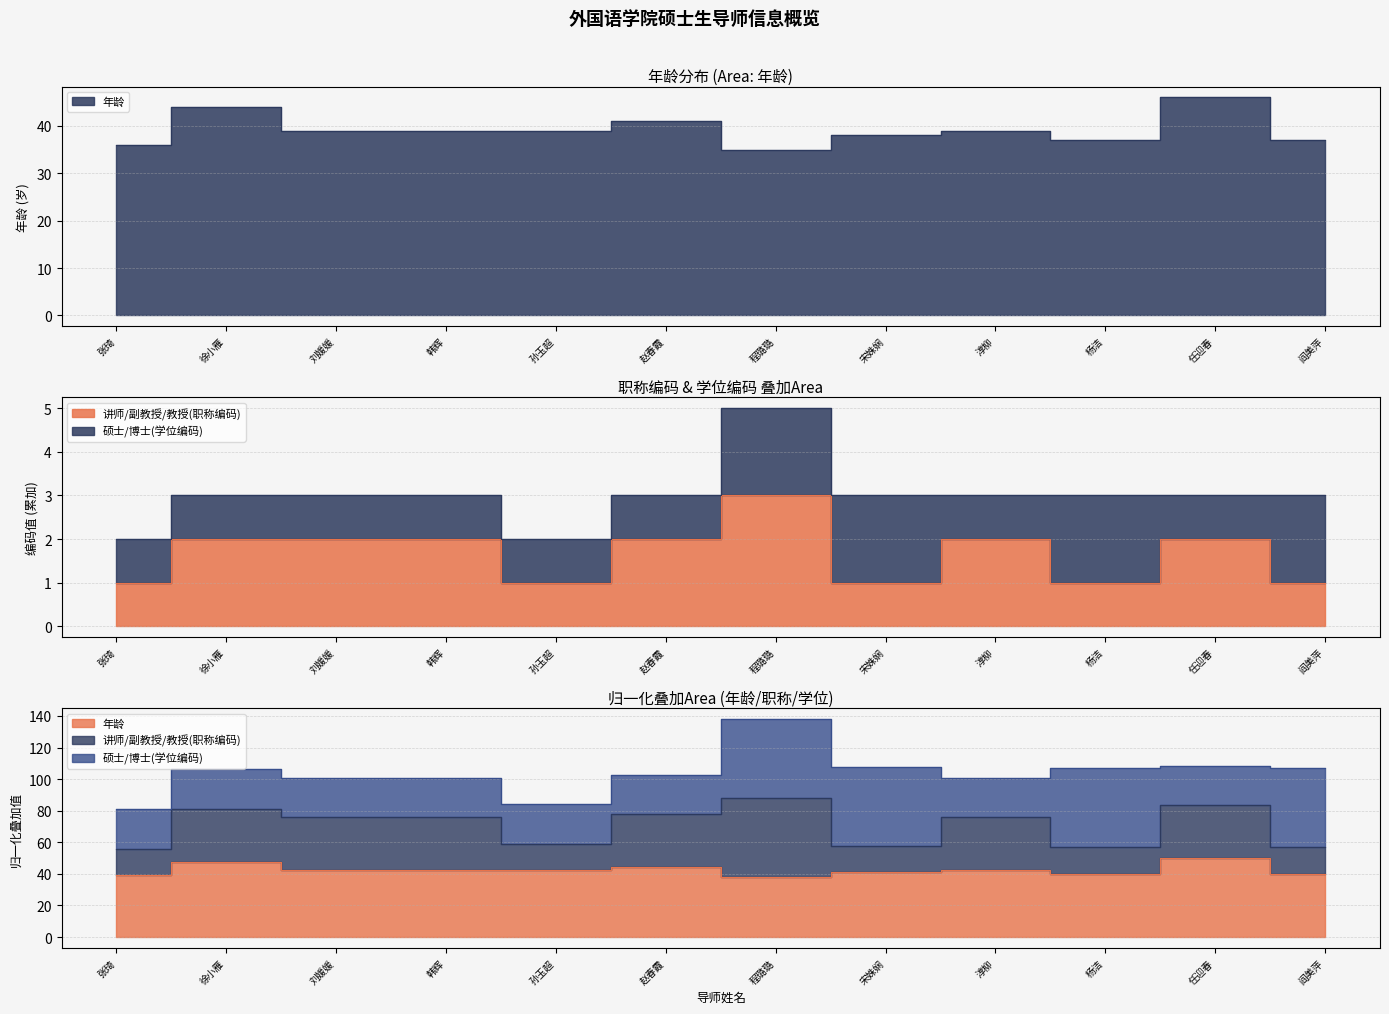

What is the sum of the 年龄 values at 淳柳 and 杨洁?

76